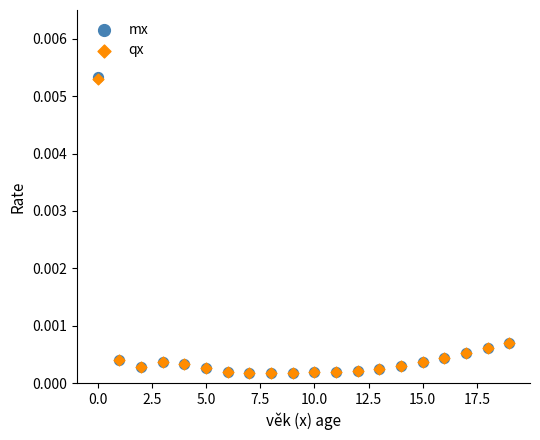

What are all the series names shown in the legend?

mx, qx